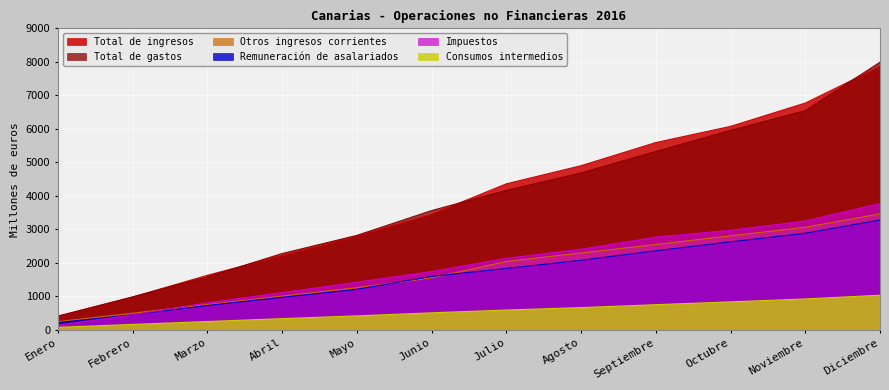

How many series are shown in this chart?

6